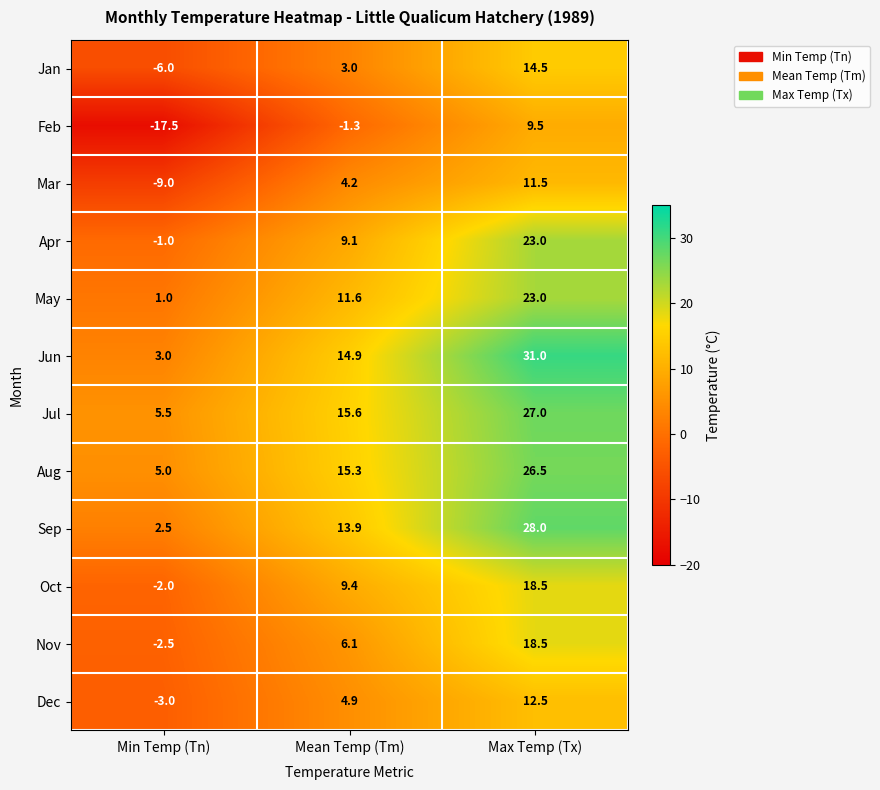

Which series has the widest spread of values?

Jun